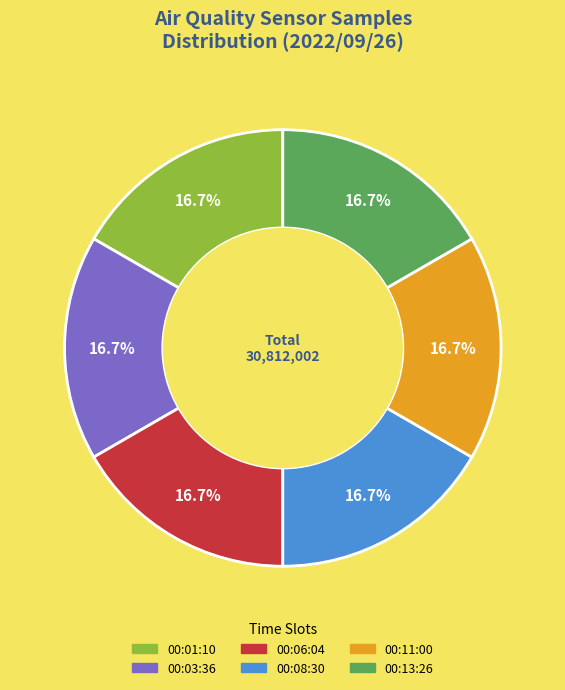

To the nearest percent, what is the average slice percentage?

17%